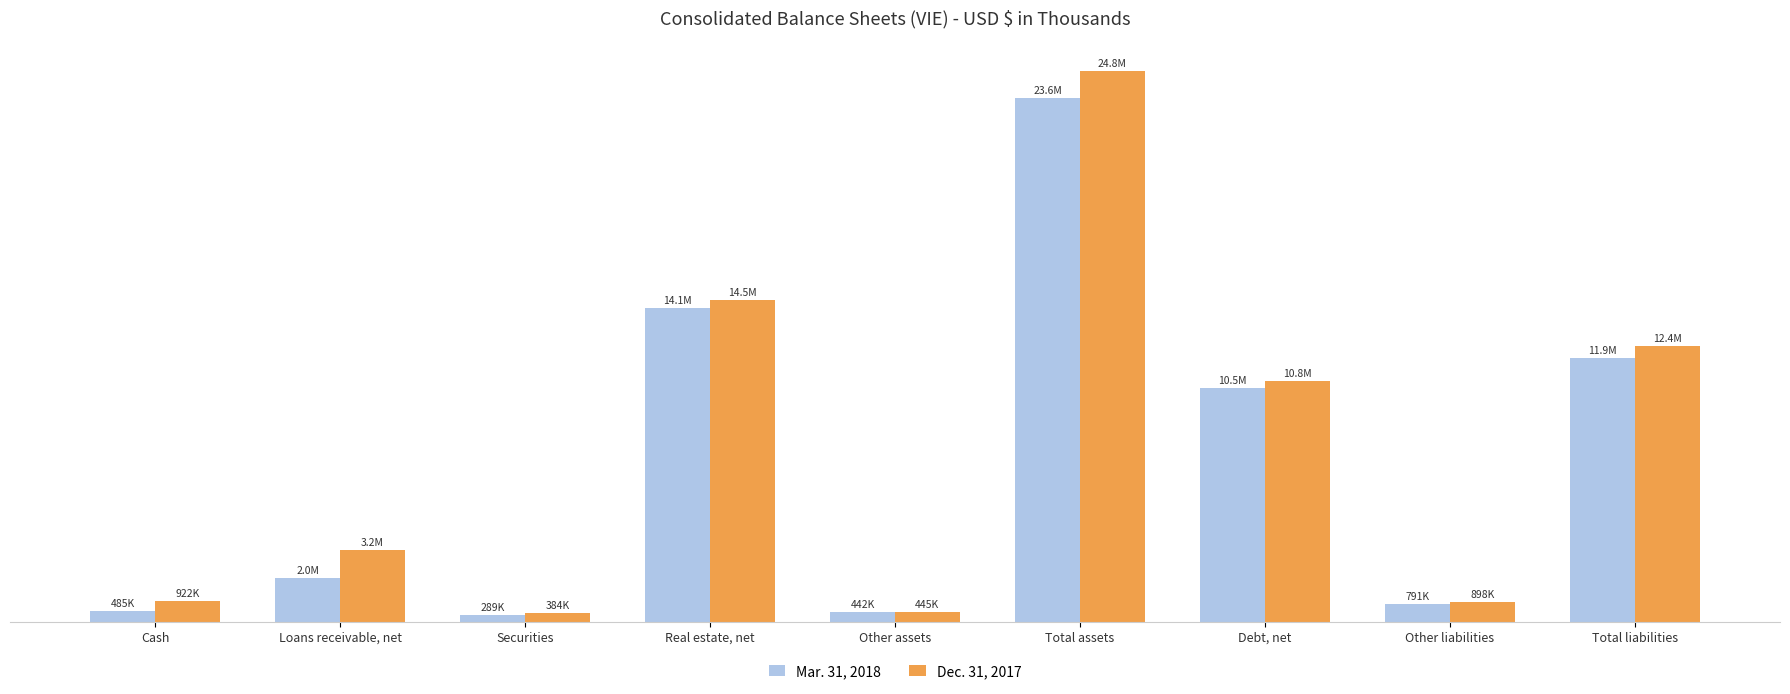

List the labels in order of Mar. 31, 2018 value, largest first.

Total assets, Real estate, net, Total liabilities, Debt, net, Loans receivable, net, Other liabilities, Cash, Other assets, Securities